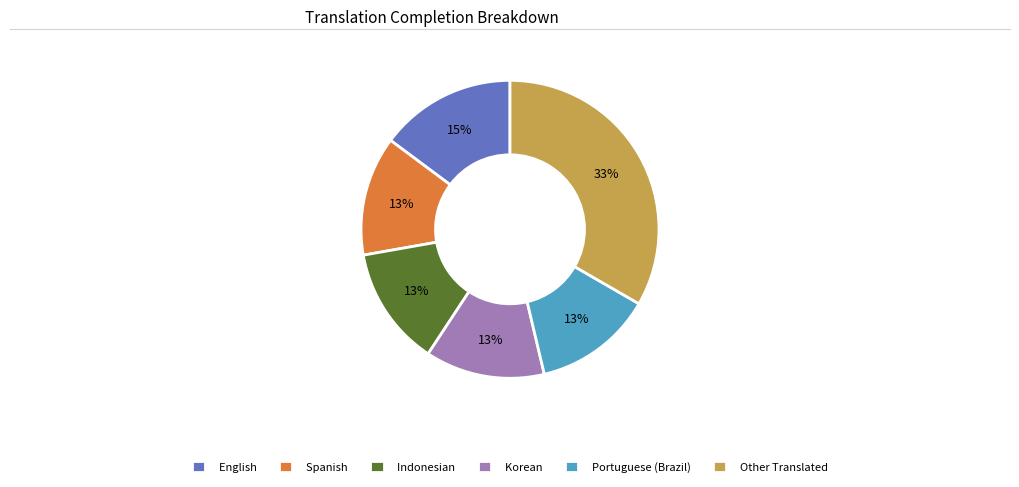

Does any single category account for the majority?

No